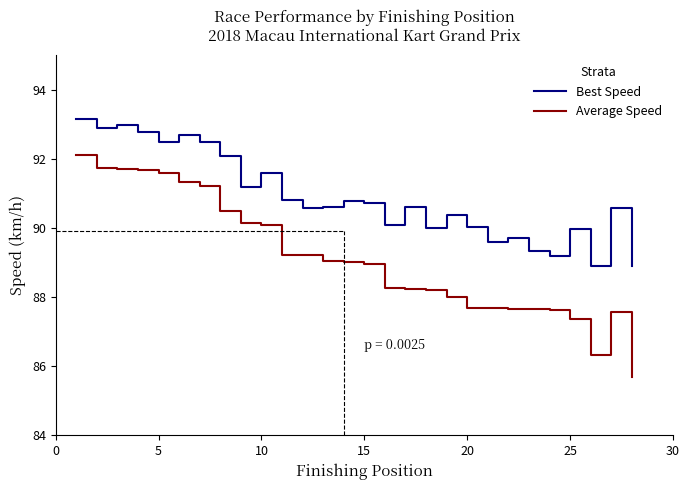

Rank the series by their average value, from lowest to highest.

Average Speed, Best Speed